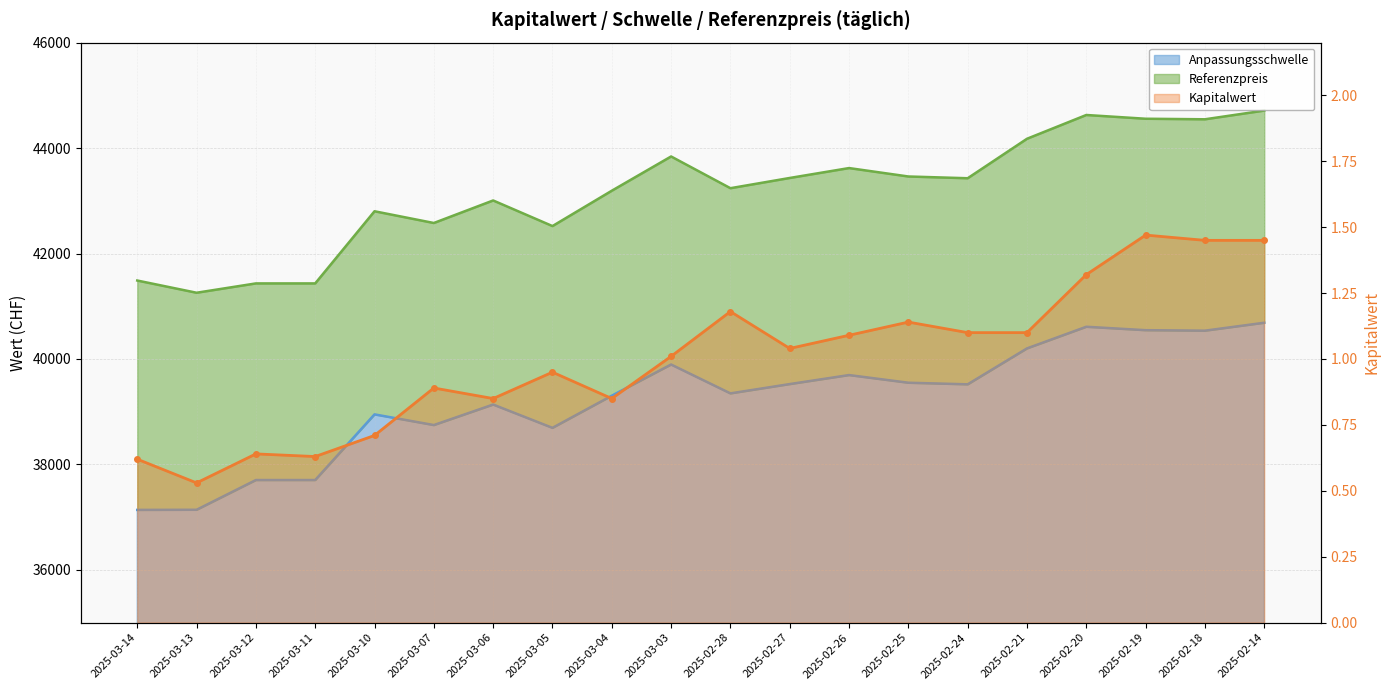

True or false: Kapitalwert has a value of 0.6 at 2025-03-12.

True